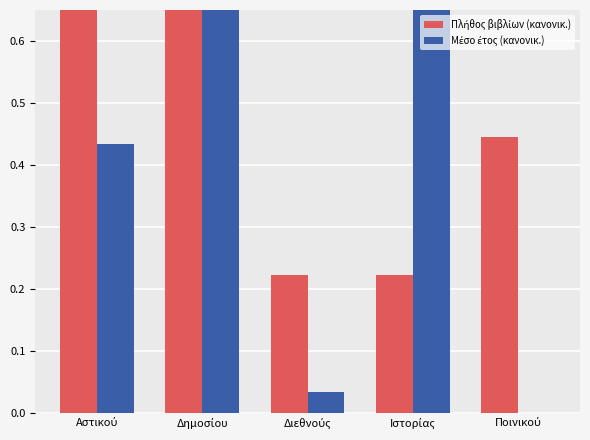

What are all the series names shown in the legend?

Πλήθος βιβλίων (κανονικ.), Μέσο έτος (κανονικ.)